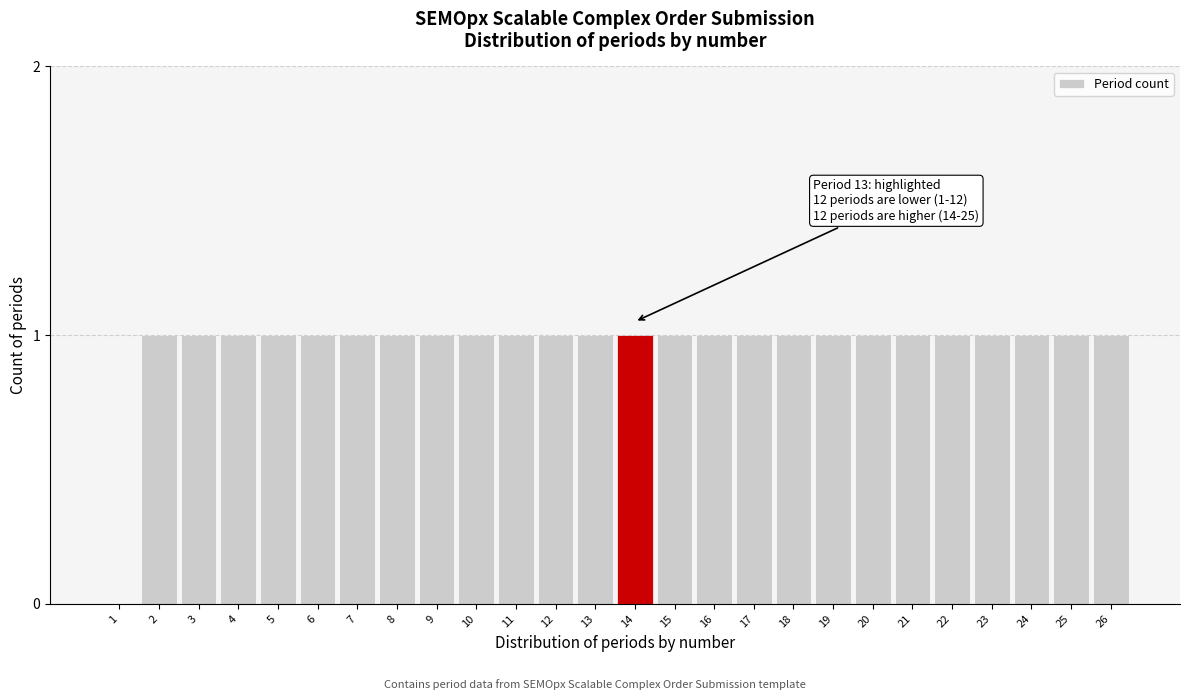

Reading left to right, extract all data points from this chart.

1=0	2=1	3=1	4=1	5=1	6=1	7=1	8=1	9=1	10=1	11=1	12=1	13=1	14=1	15=1	16=1	17=1	18=1	19=1	20=1	21=1	22=1	23=1	24=1	25=1	26=1